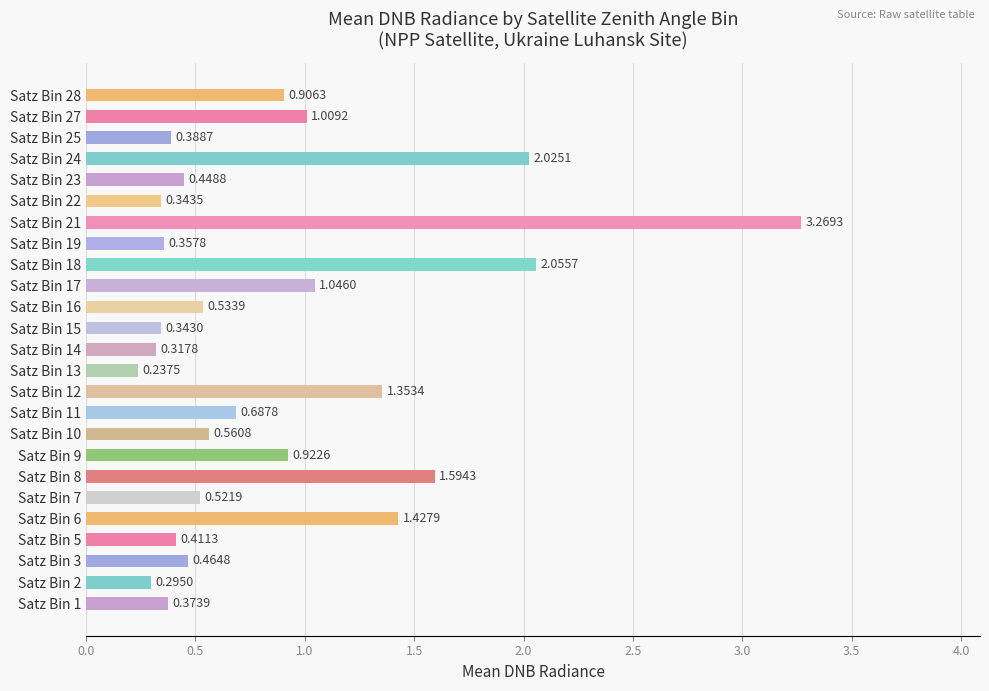

What is the difference between the maximum and second lowest values?

3.0